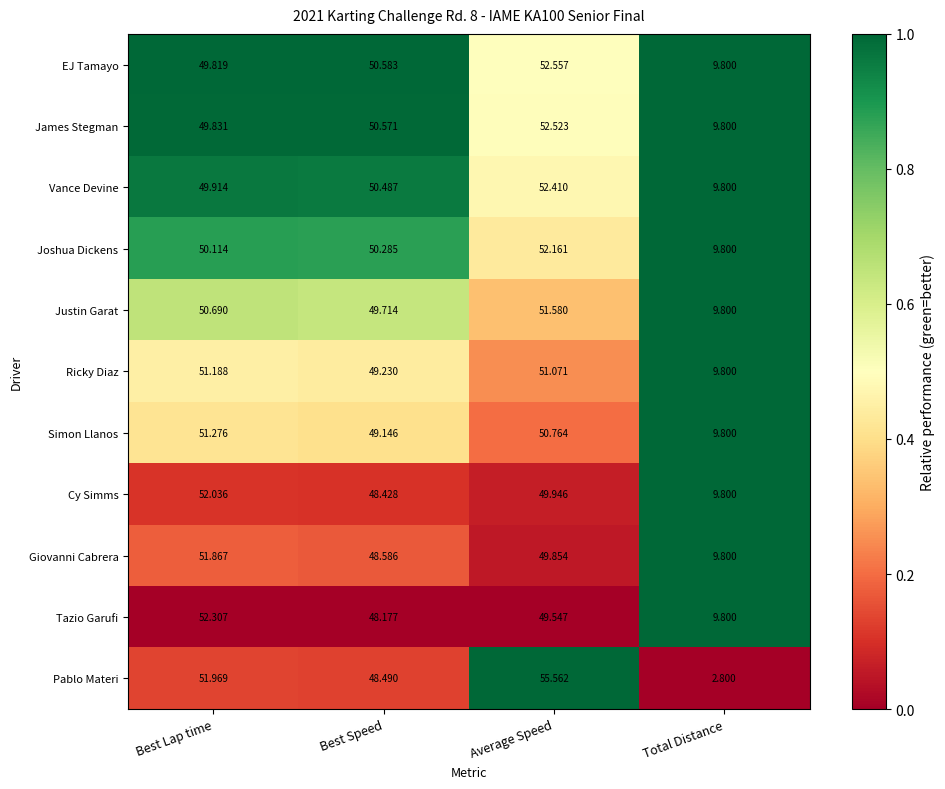

At which label is Pablo Materi closest to 29?

Best Speed